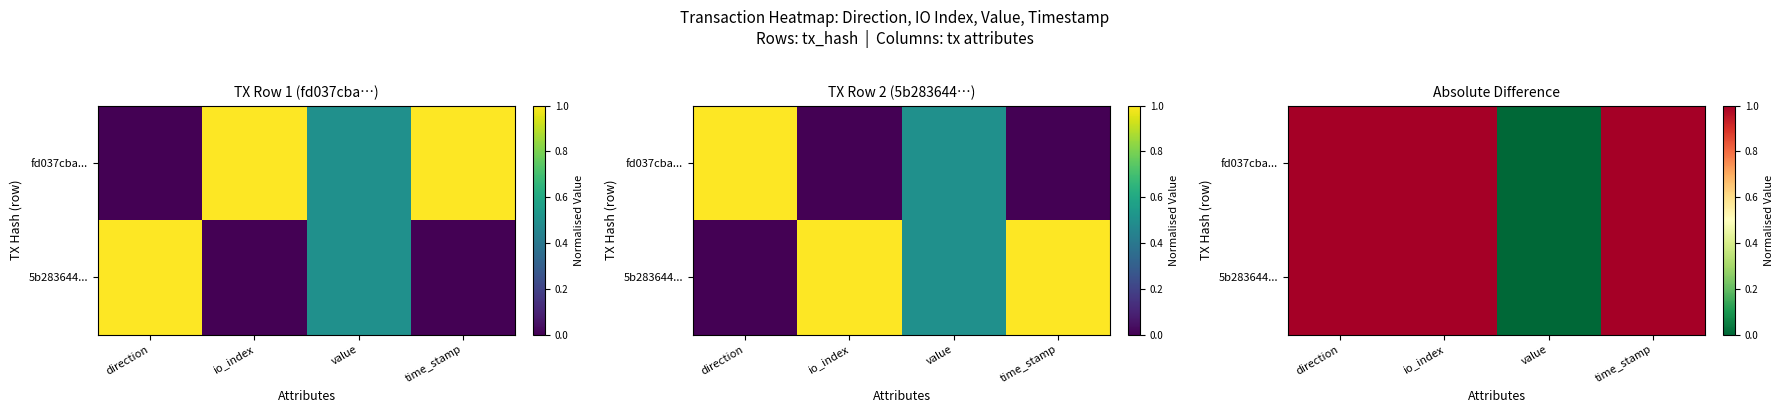

At how many categories does at least one series exceed 0?

3